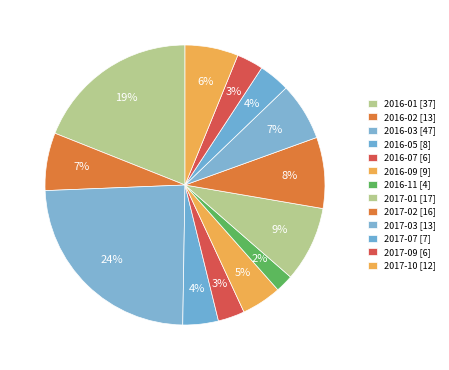

Is the sum of 2017-01 and 2017-10 greater than half?

No